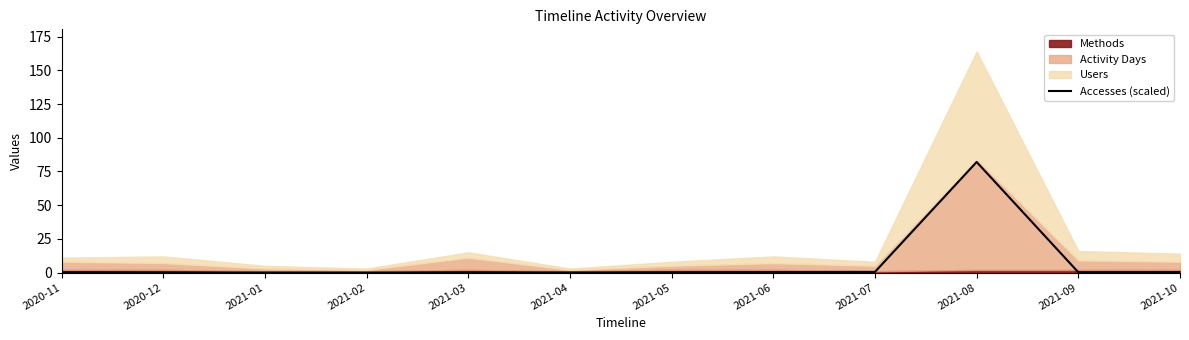

How many interior local peaks (higher than both neighbors) does the data have?

2